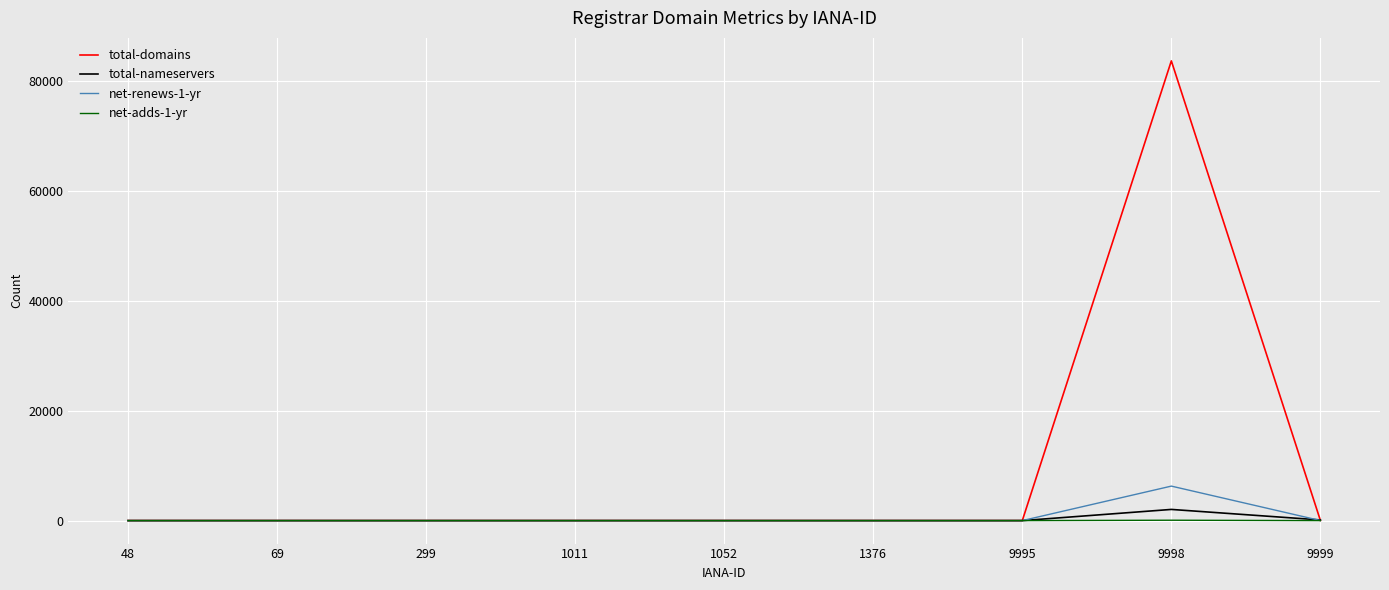

The net-renews-1-yr series shows 6279 at 9998. True or false?

True